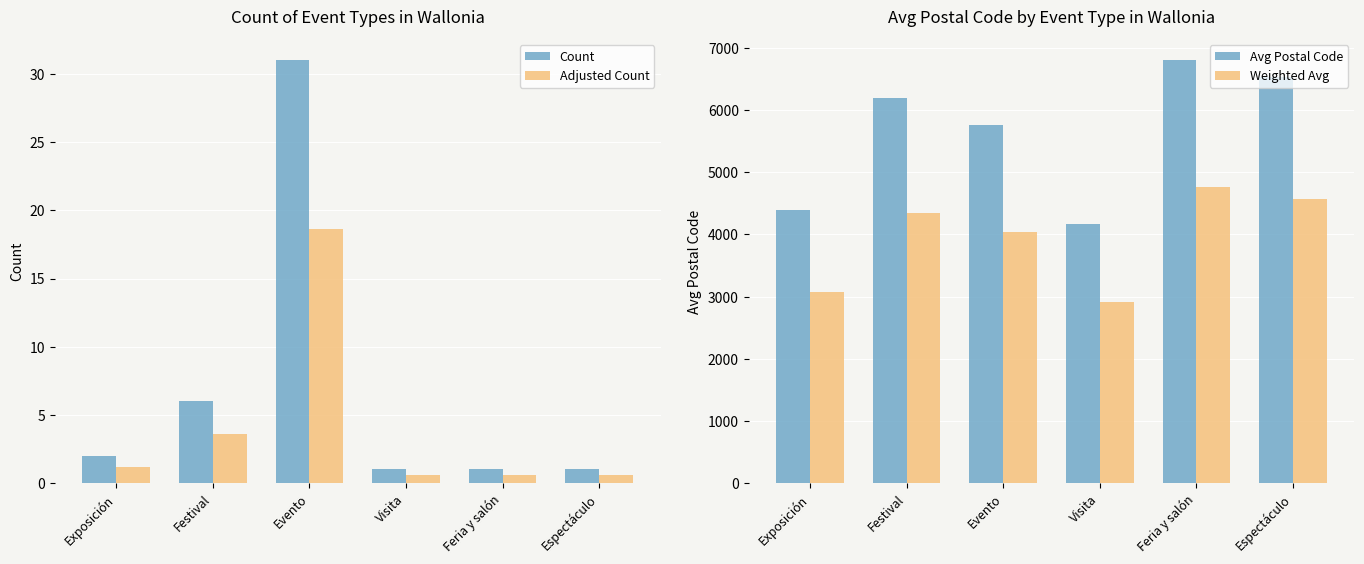

Reading left to right, list all the values displayed in this chart.

Count: Exposición=2.0	Festival=6.0	Evento=31.0	Visita=1.0	Feria y salón=1.0	Espectáculo=1.0
Adjusted Count: Exposición=1.2	Festival=3.6	Evento=18.6	Visita=0.6	Feria y salón=0.6	Espectáculo=0.6
Avg Postal Code: Exposición=4395.0	Festival=6198.0	Evento=5764.0	Visita=4170.0	Feria y salón=6800.0	Espectáculo=6530.0
Weighted Avg: Exposición=3076.5	Festival=4338.6	Evento=4034.8	Visita=2919.0	Feria y salón=4760.0	Espectáculo=4571.0